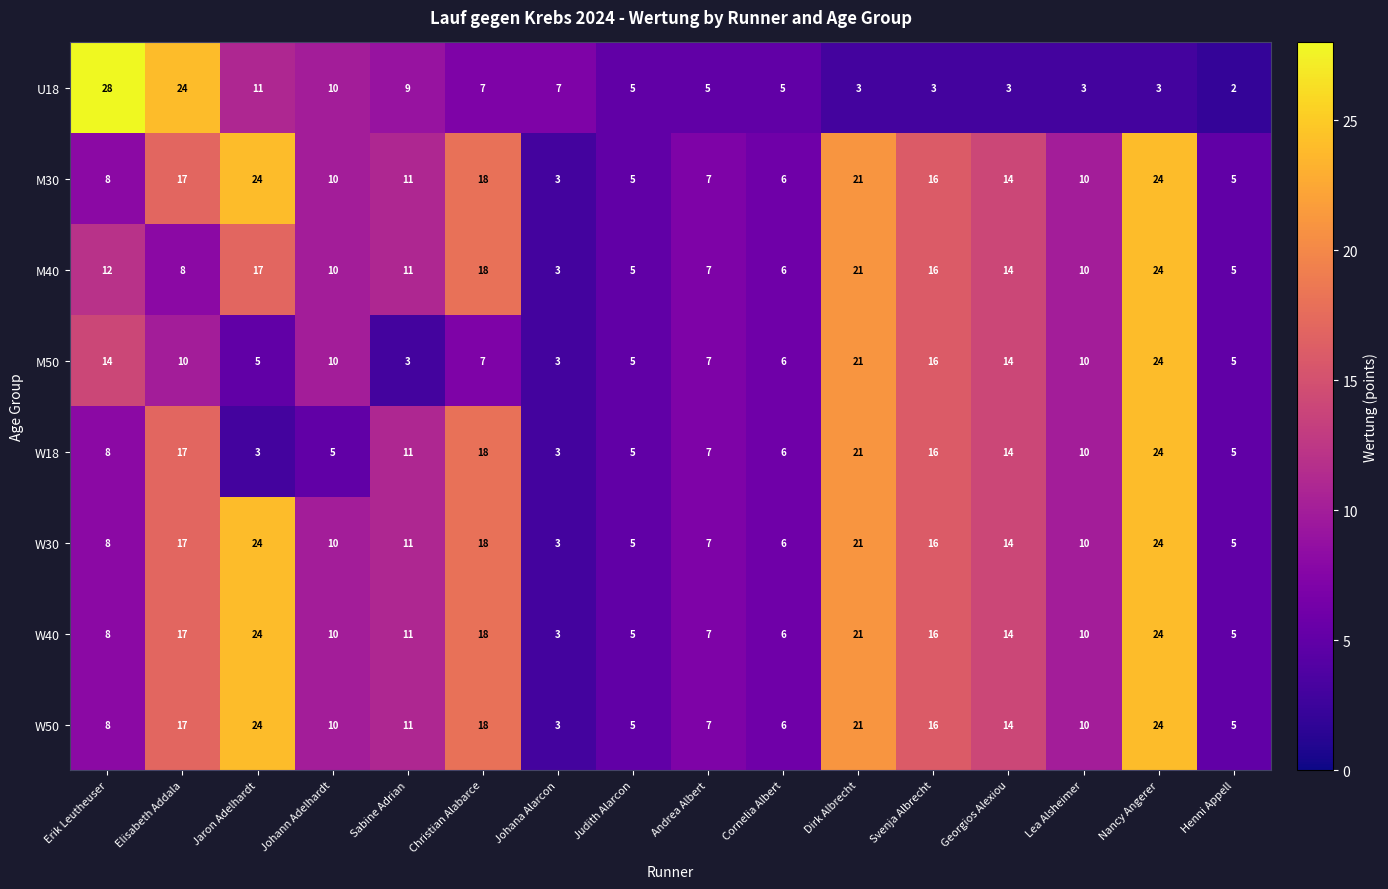

How many distinct data groups are displayed?

8